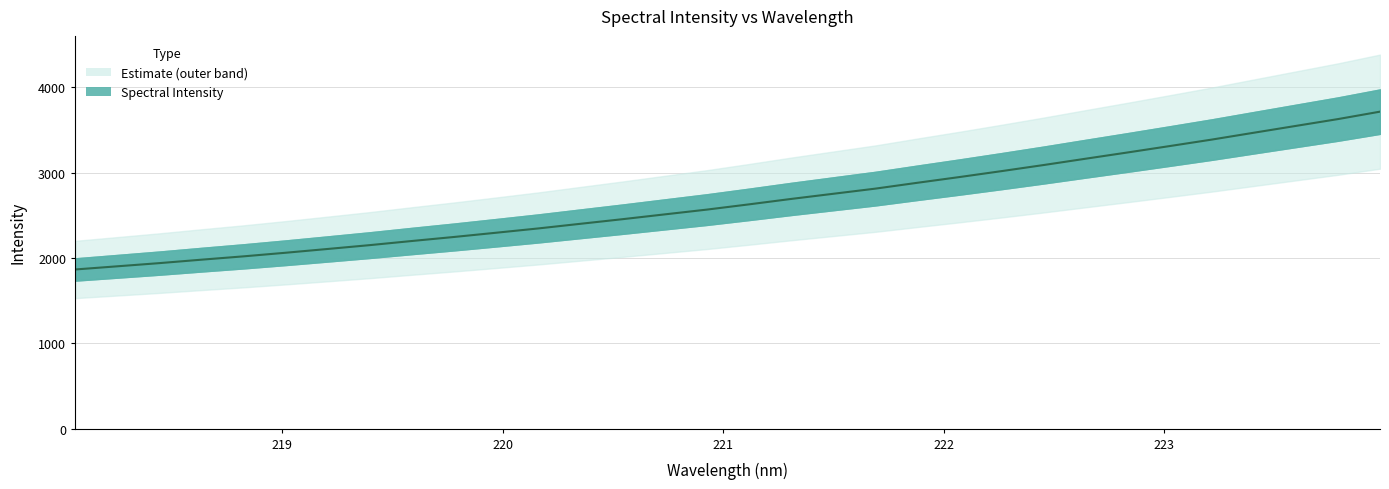

Count the number of values greater than 2629.

16